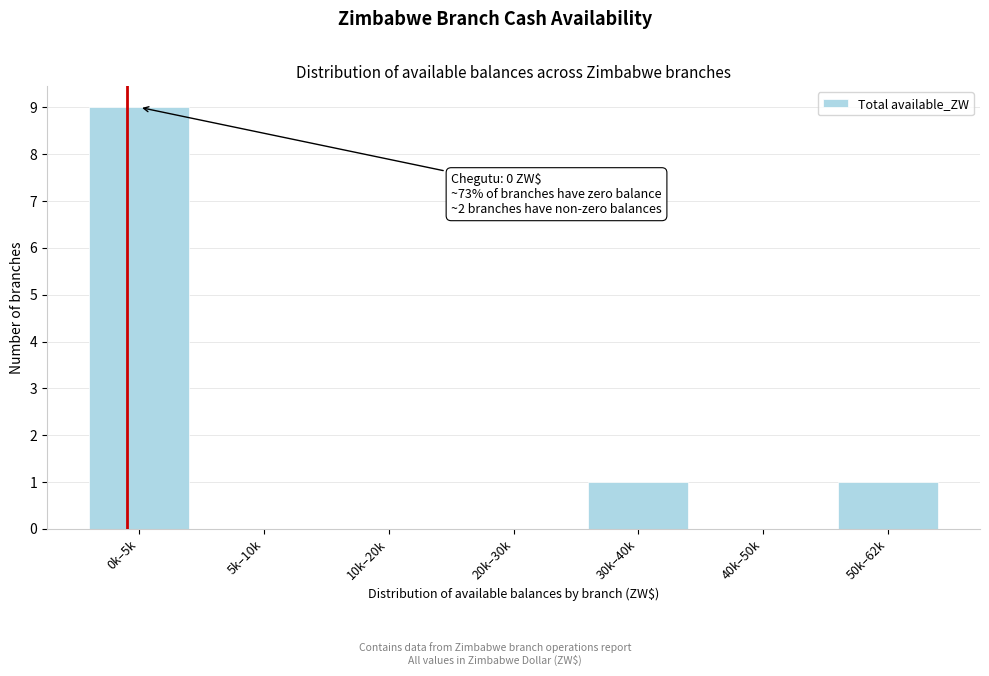

Reading left to right, list all the values displayed in this chart.

0k–5k=9	5k–10k=0	10k–20k=0	20k–30k=0	30k–40k=1	40k–50k=0	50k–62k=1